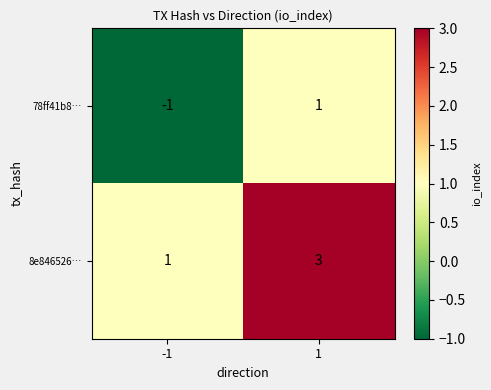

Reading right to left, extract all data points from this chart.

78ff41b8…: 1=1	-1=-1
8e846526…: 1=3	-1=1